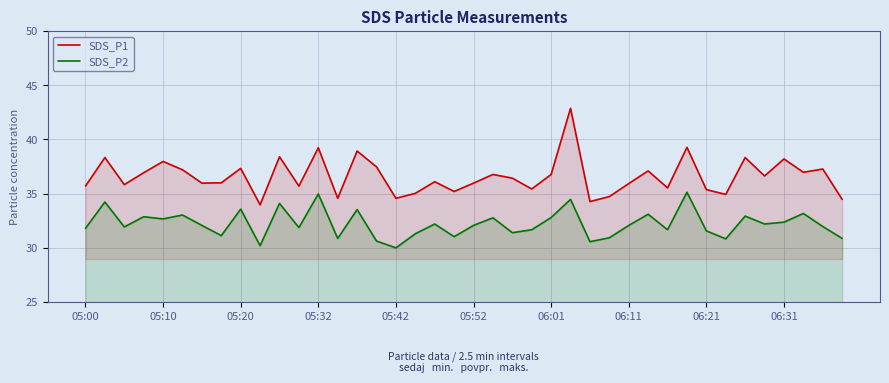

Which series has the widest spread of values?

SDS_P1